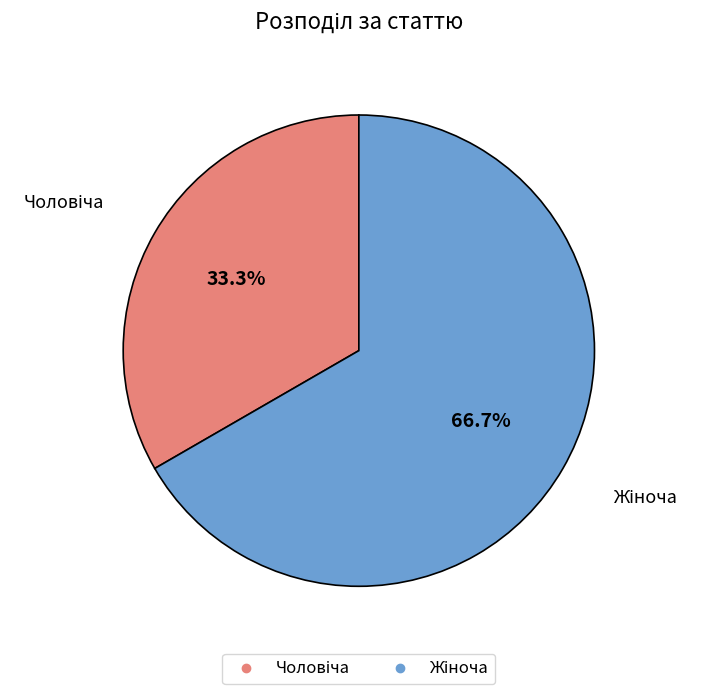

How many segments does this pie chart have?

2